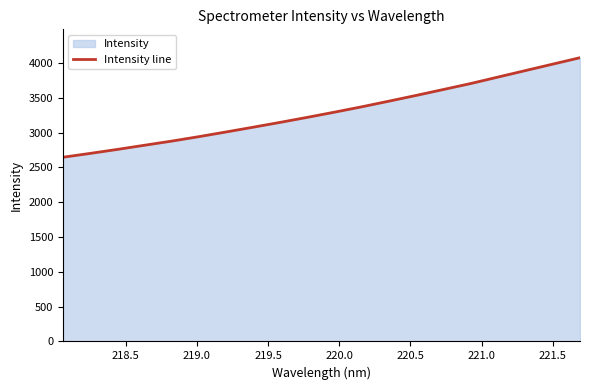

How many lines are shown in the chart?

1